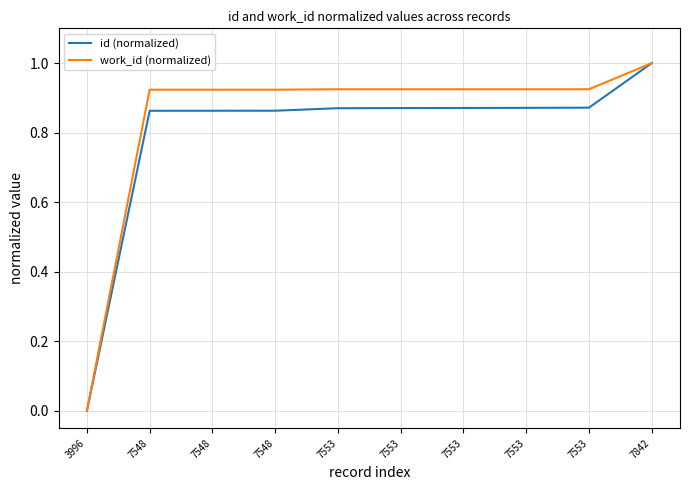

The id (normalized) series shows 0.9 at 7548. True or false?

True